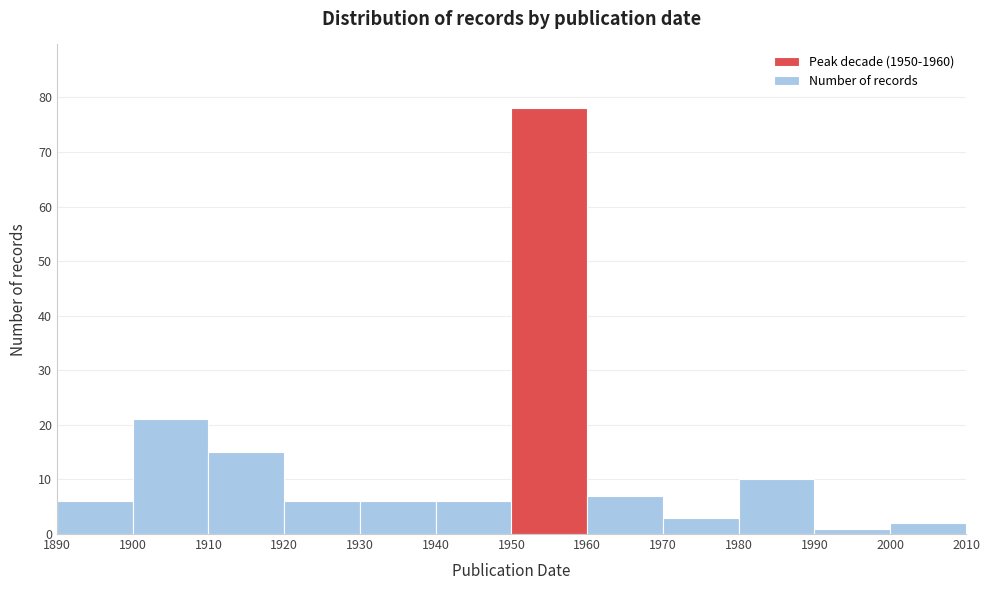

Reading left to right, list every bar in this chart as the range it spans on the x-axis followed by its height. The values are not printed on the chart, so give them approximately, as read against the axis.

1890 to 1900: 6
1900 to 1910: 21
1910 to 1920: 15
1920 to 1930: 6
1930 to 1940: 6
1940 to 1950: 6
1950 to 1960: 78
1960 to 1970: 7
1970 to 1980: 3
1980 to 1990: 10
1990 to 2000: 1
2000 to 2010: 2